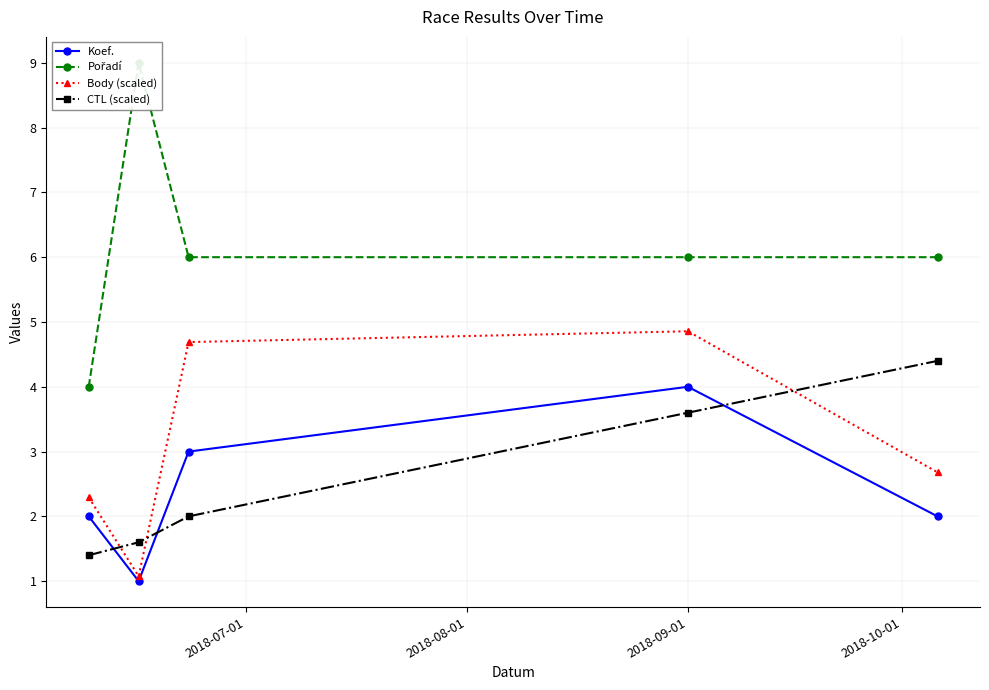

In Pořadí, how many points are higher than both neighbors (excluding endpoints)?

1